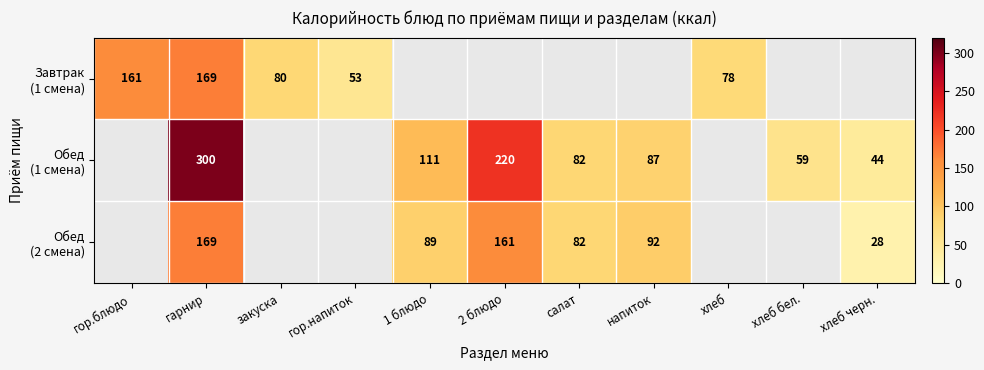

At which category is the sum across all series the highest?

гарнир